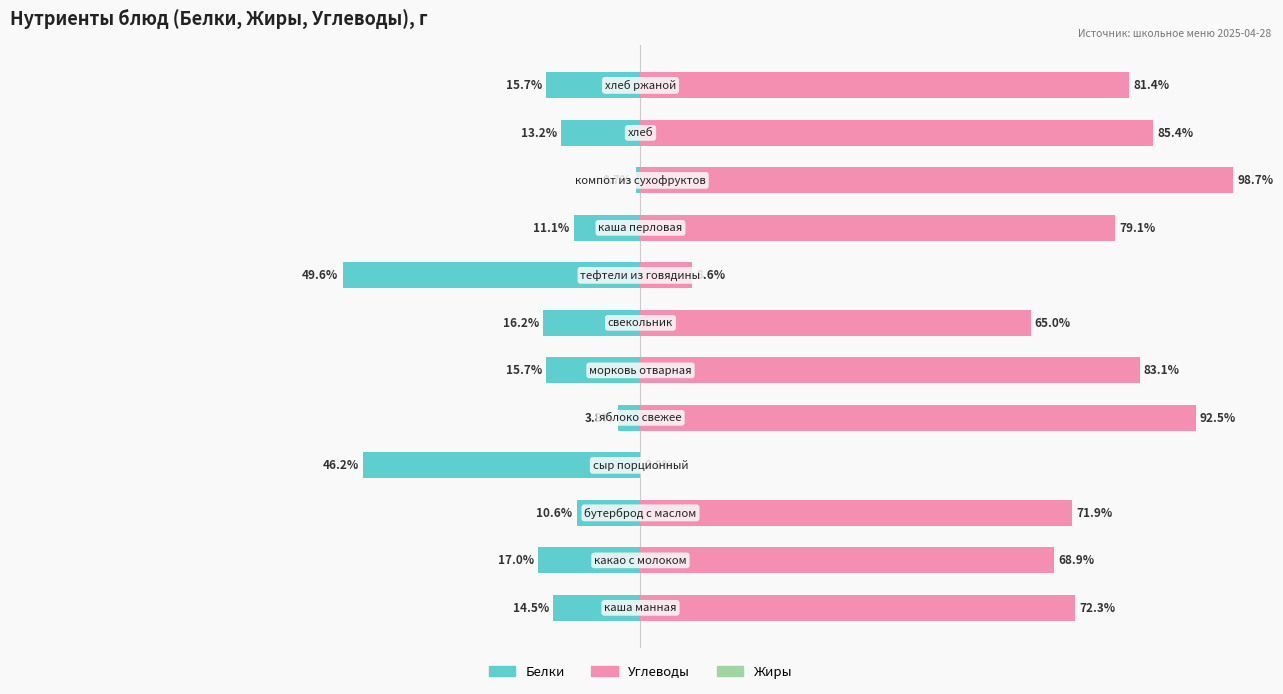

Which series has the largest total across all categories?

Углеводы